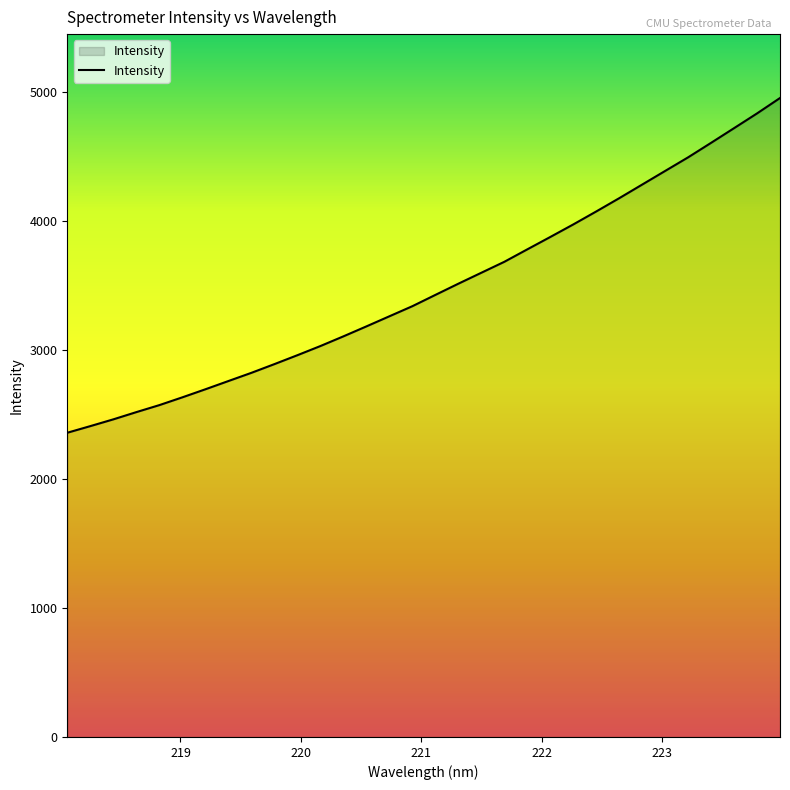

What is the difference between the maximum and minimum values?

2594.1